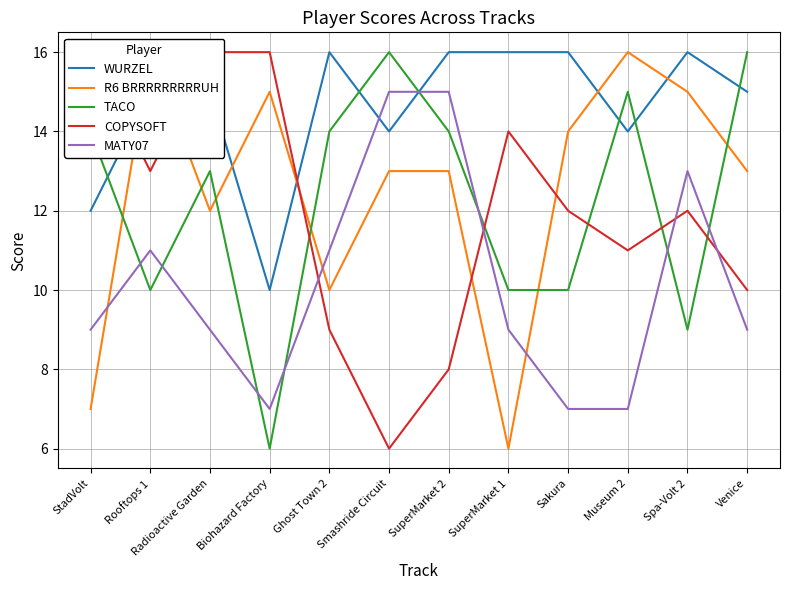

How many interior local peaks does the TACO series have?

3